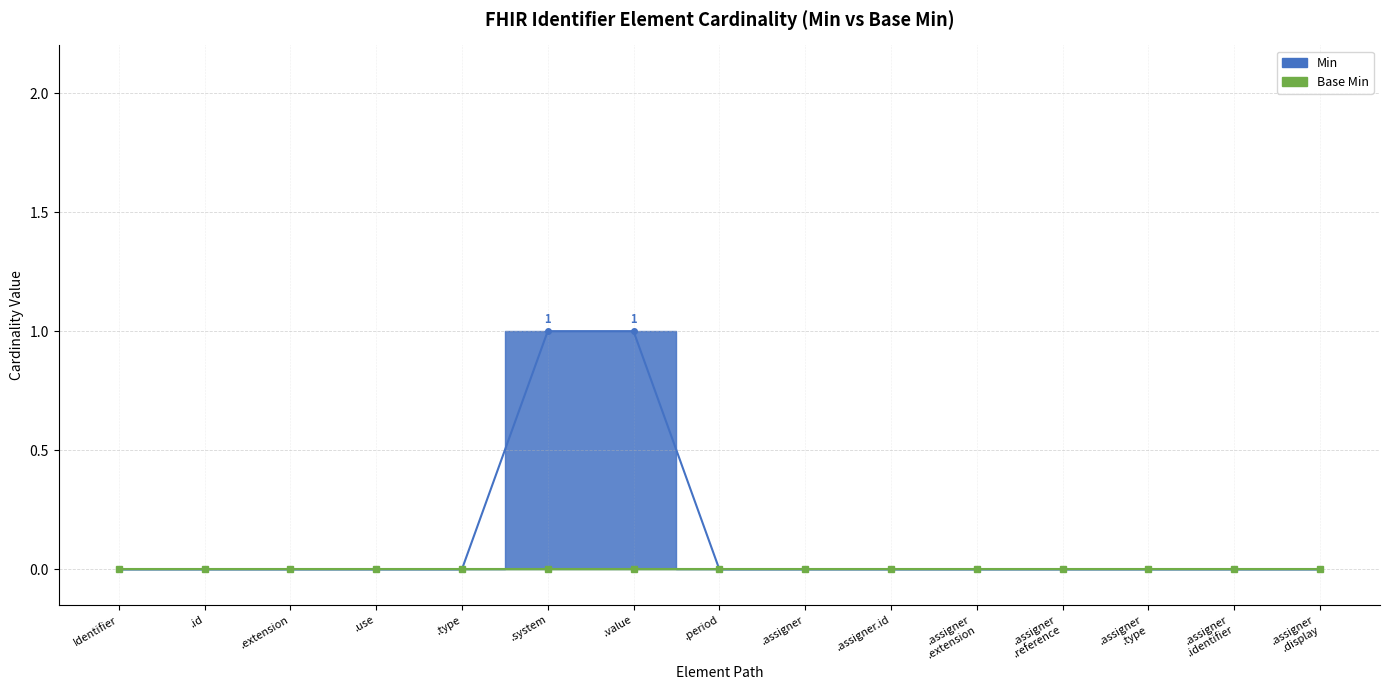

List the labels in order of value, smallest first.

Identifier, .id, .extension, .use, .type, .period, .assigner, .assigner.id, .assigner .extension, .assigner .reference, .assigner .type, .assigner .identifier, .assigner .display, .system, .value